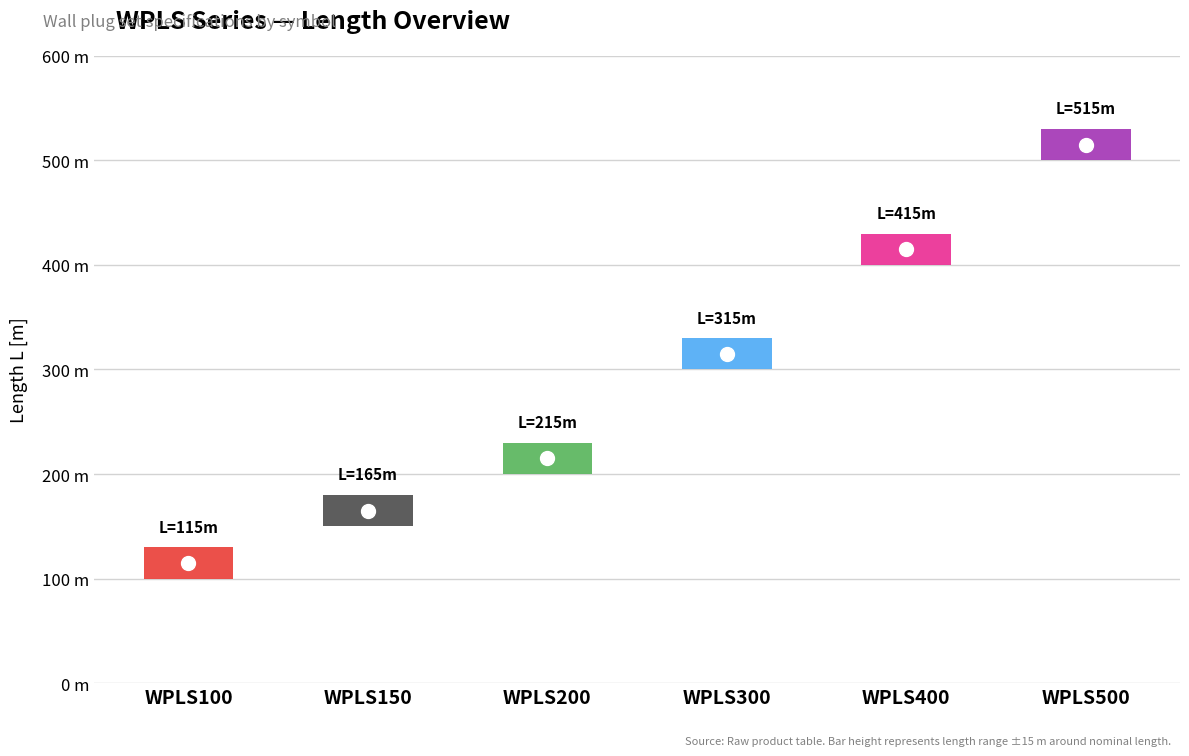

Count the number of categories in the chart.

6